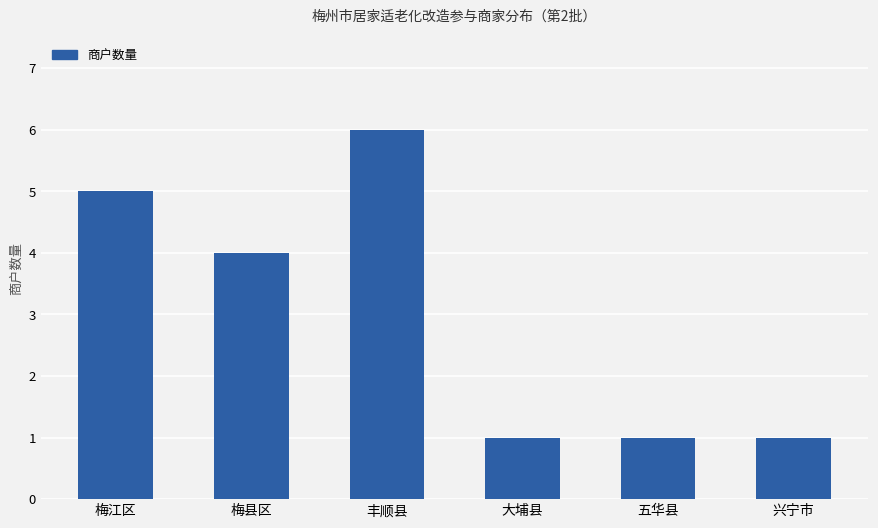

What is the sum of all values?

18